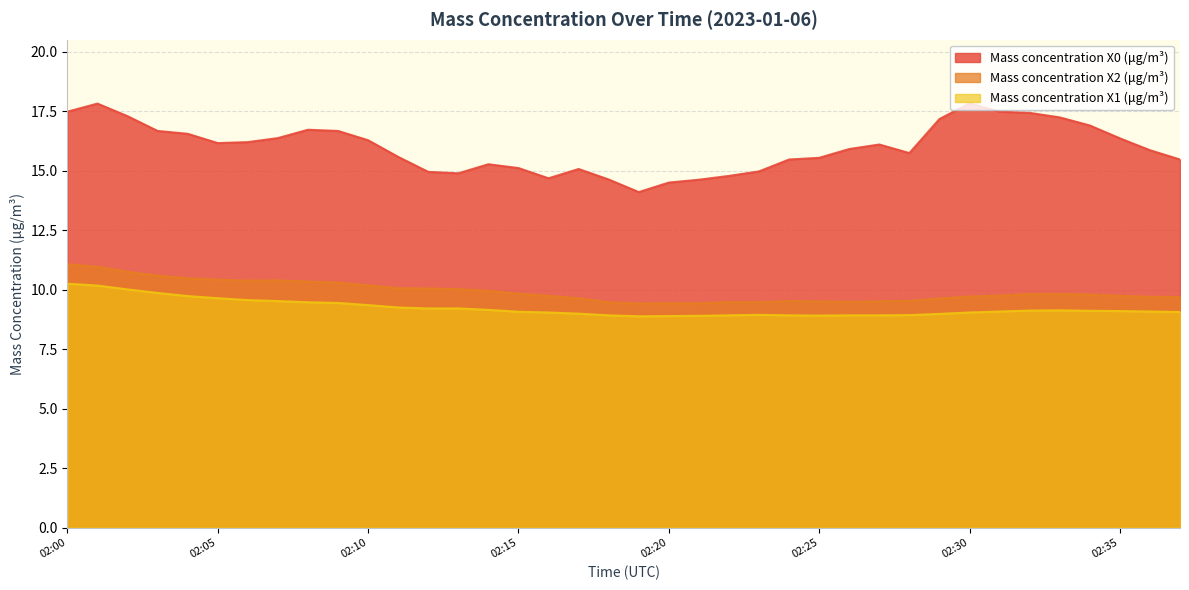

At which label is Mass concentration X2 (μg/m³) closest to 10?

02:13